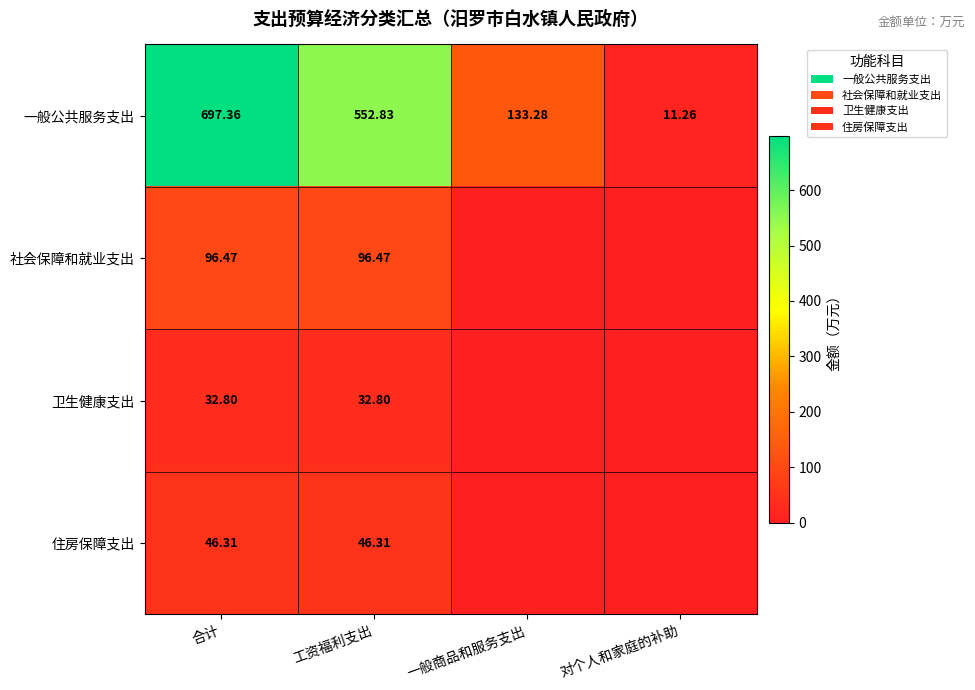

At which label does 一般公共服务支出 first exceed 552?

合计